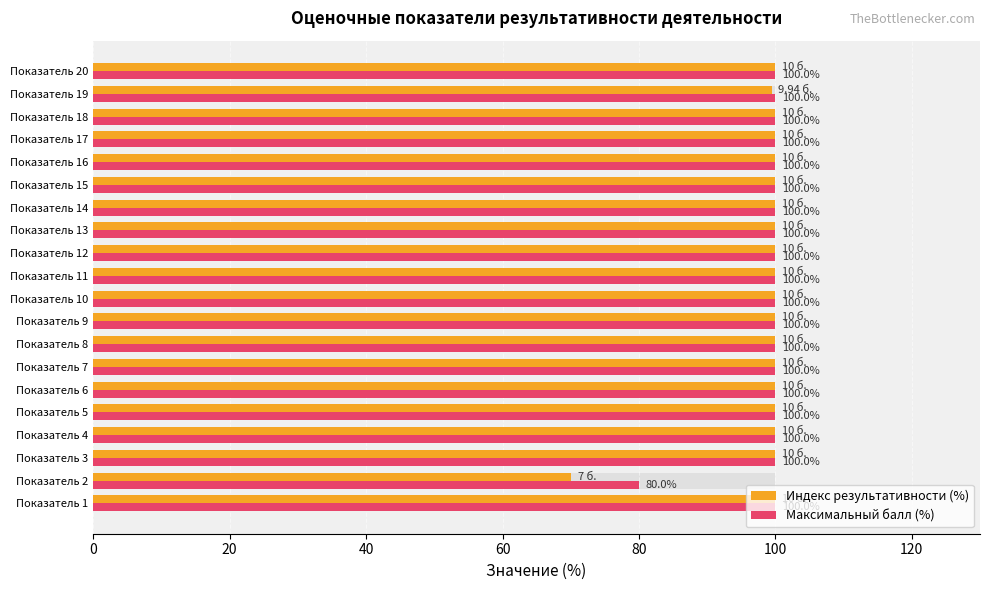

What is the maximum value shown in the chart?

100.0